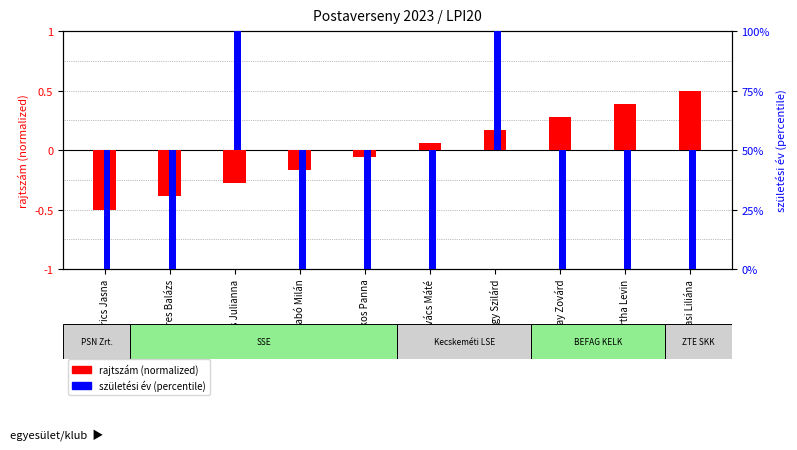

List the series in order of their overall mean, highest first.

rajtszám (normalized), születési év (percentile)